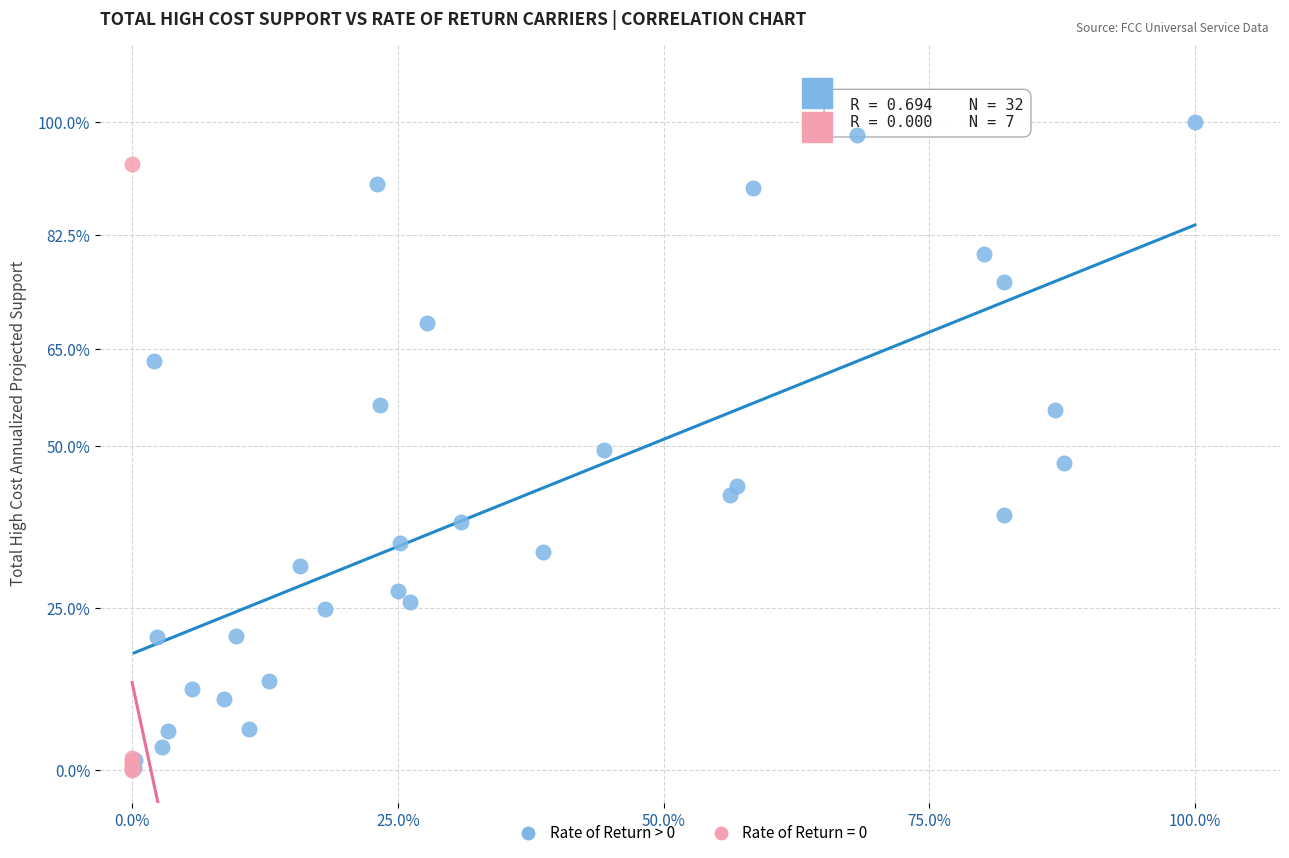

Which series has the widest spread of Y values?

Rate of Return > 0